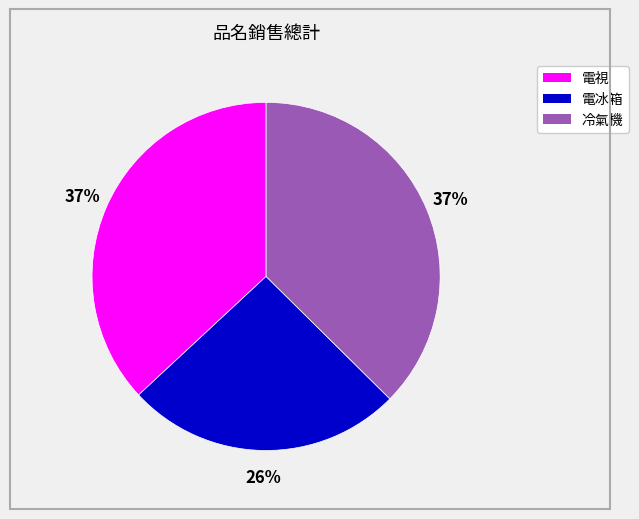

Between 電冰箱 and 冷氣機, which is larger?

冷氣機